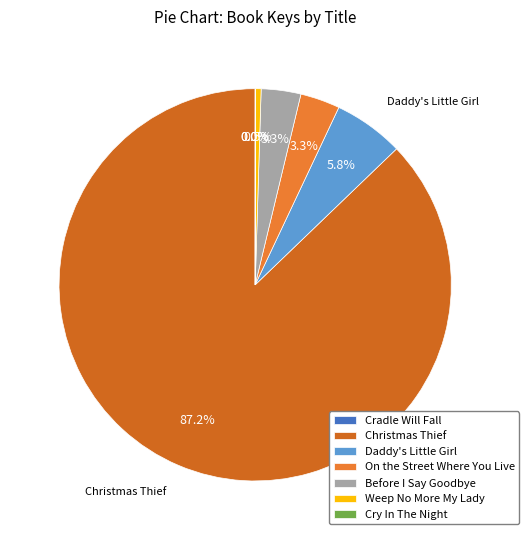

What is the change in value from Cradle Will Fall to Weep No More My Lady?

+153727